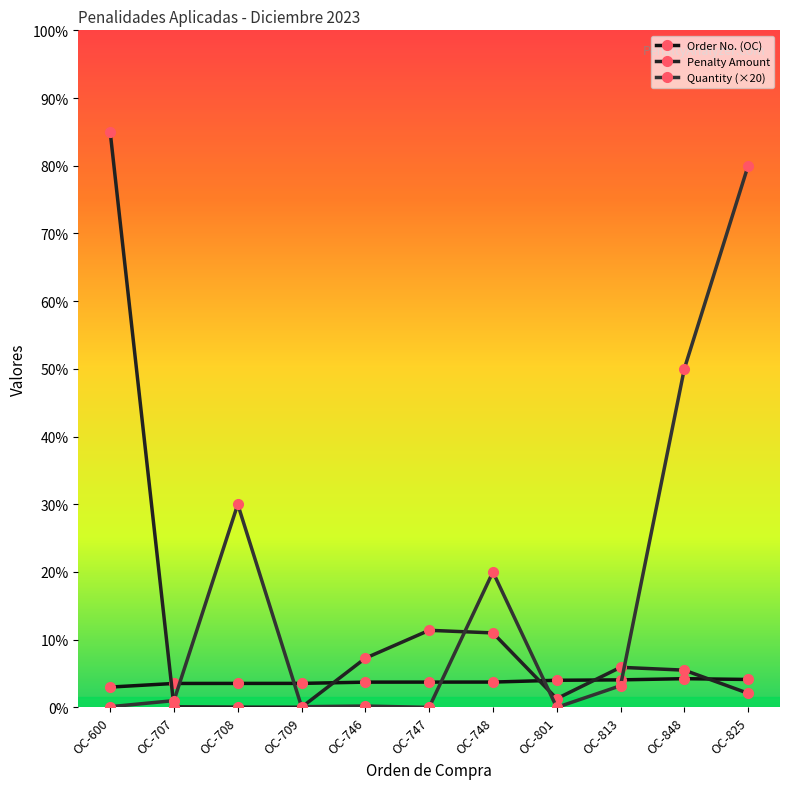

Between OC-746 and OC-747, which is larger?

OC-747